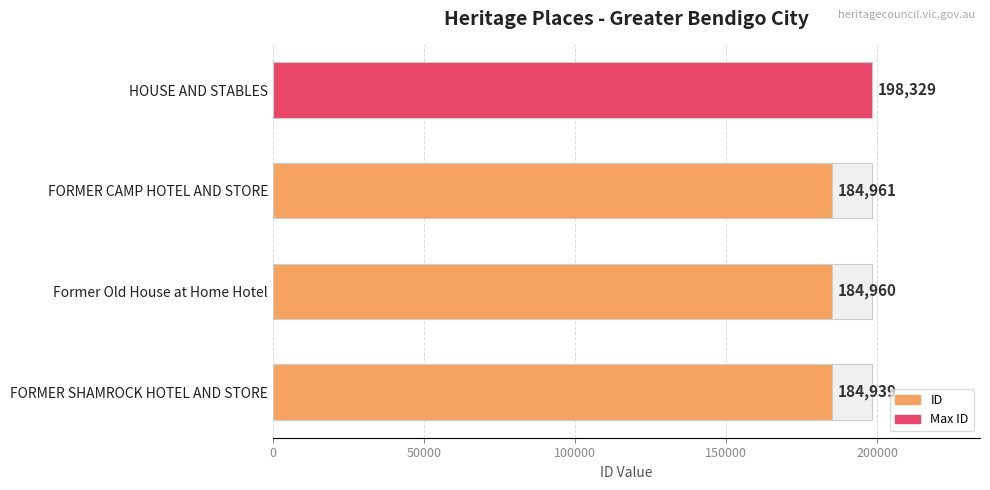

Reading left to right, list all the values displayed in this chart.

184939	184960	184961	198329